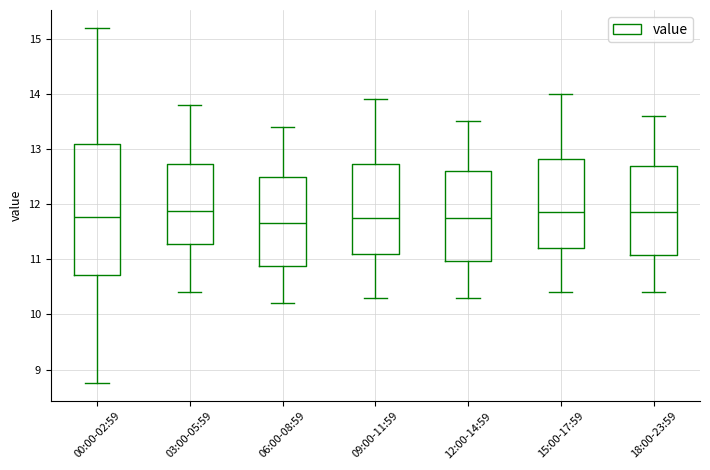

Where is the lower edge of the box for 00:00-02:59 on the y-axis? The values are not printed on the chart, so give them approximately, as read against the axis.

10.7